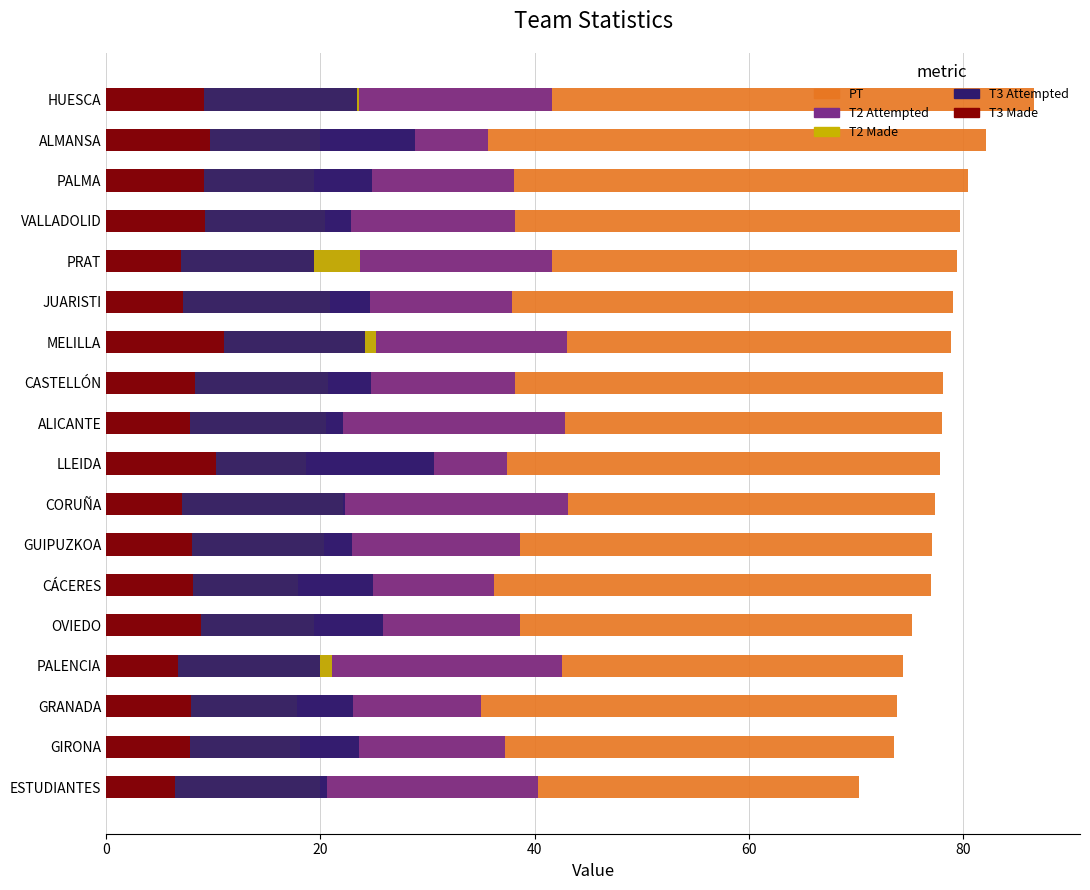

Which series changed the most between PALENCIA and ESTUDIANTES?

PT